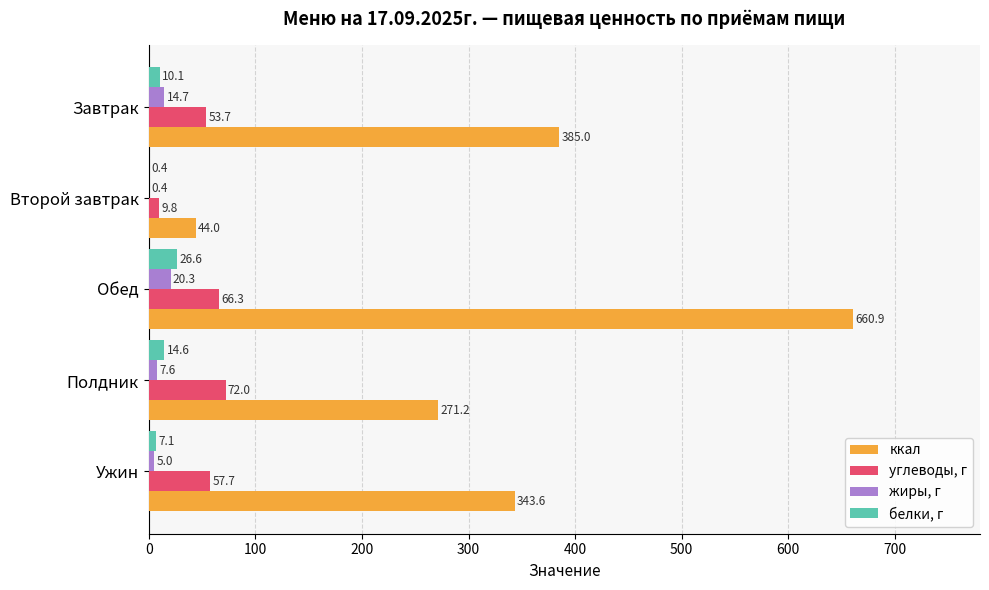

Is the value of ккал at Обед greater than the value of белки, г at Обед?

Yes